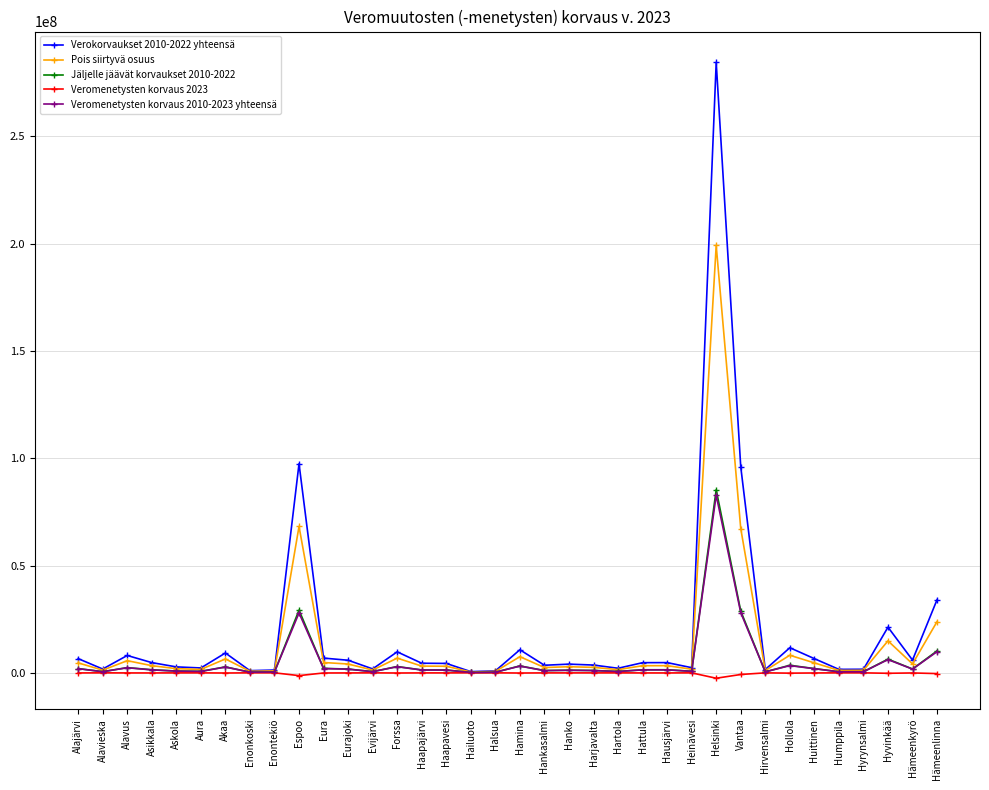

What is the maximum value shown in the chart?

284452638.9